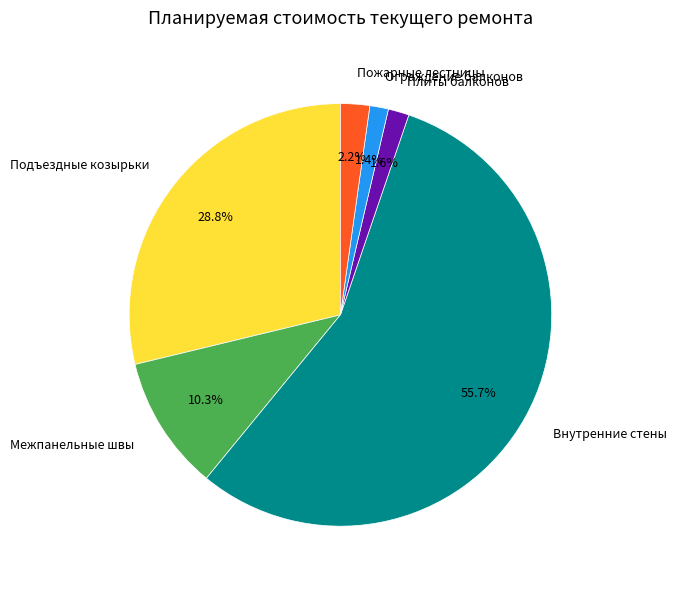

What is the ratio of the value at Подъездные козырьки to the value at Внутренние стены?

0.5